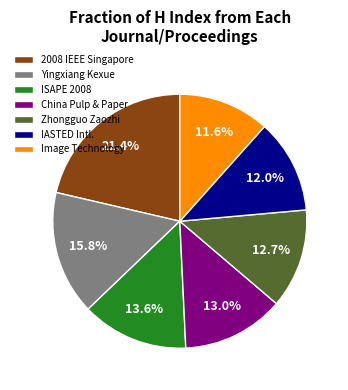

What is the largest slice in the pie chart?

2008 IEEE Singapore